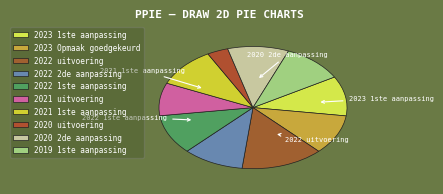

Count the number of slices in the pie.

10